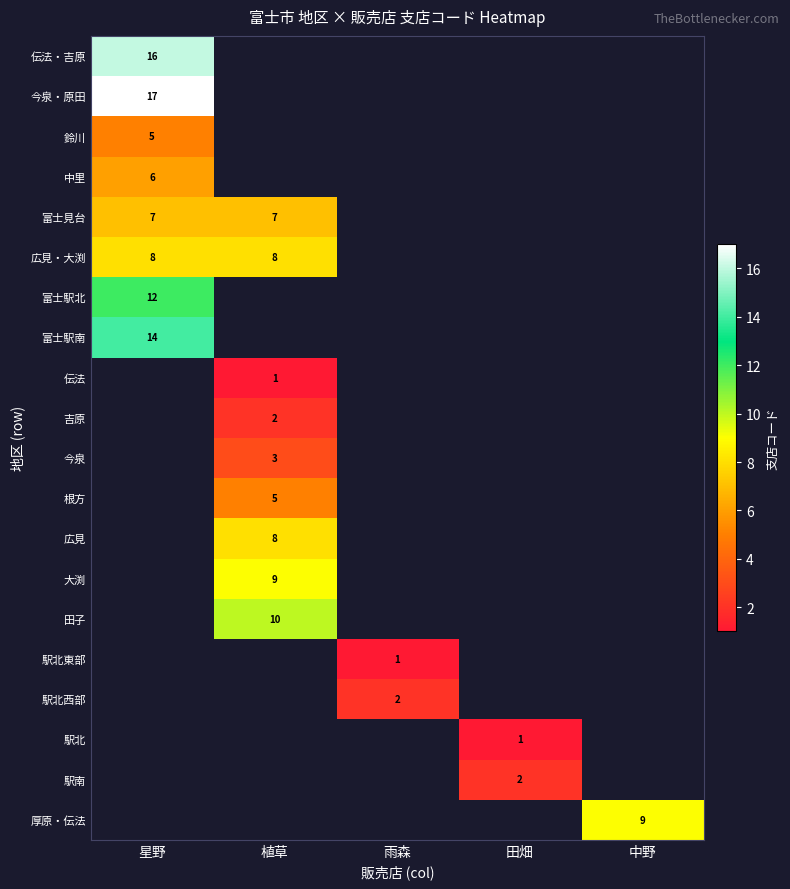

The value of 広見・大渕 at 星野 is 5. True or false?

False